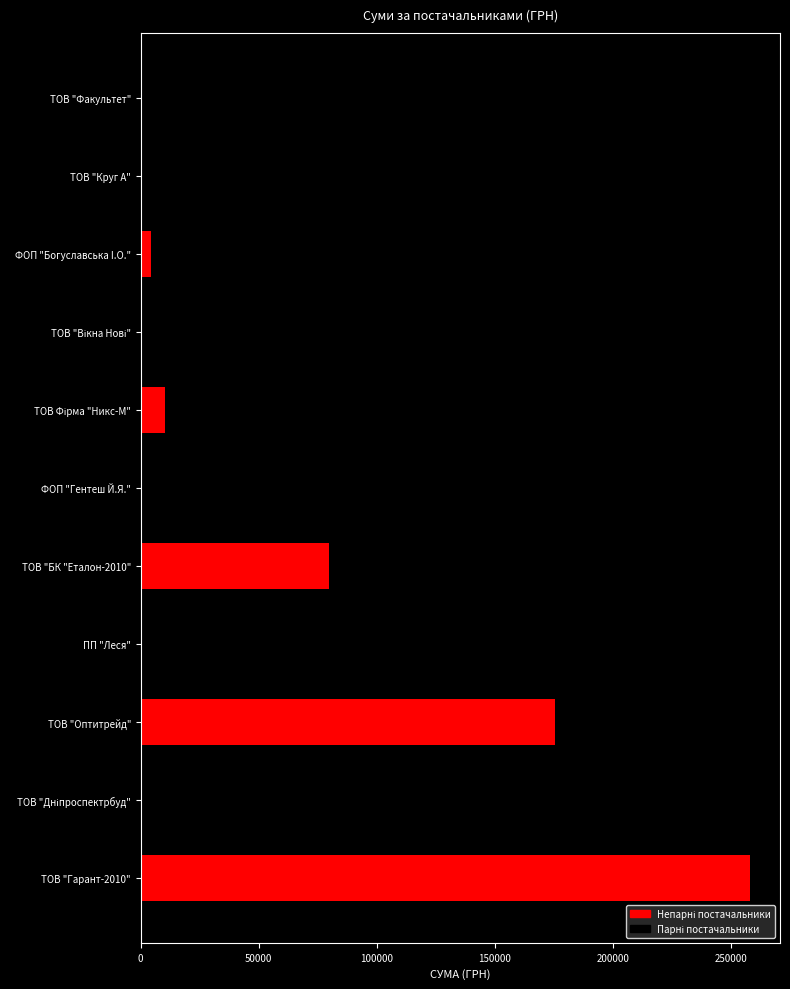

What is the sum of all values?

927461.8